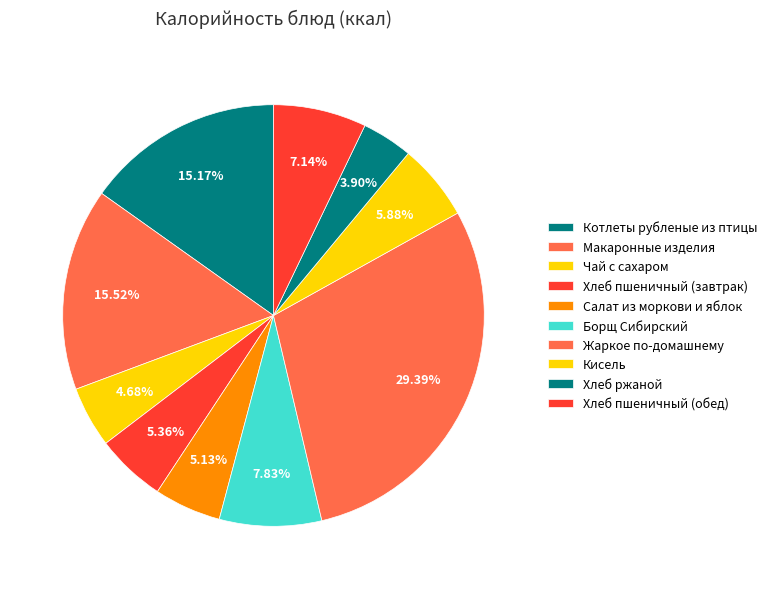

Is there any slice that represents more than half of the pie?

No